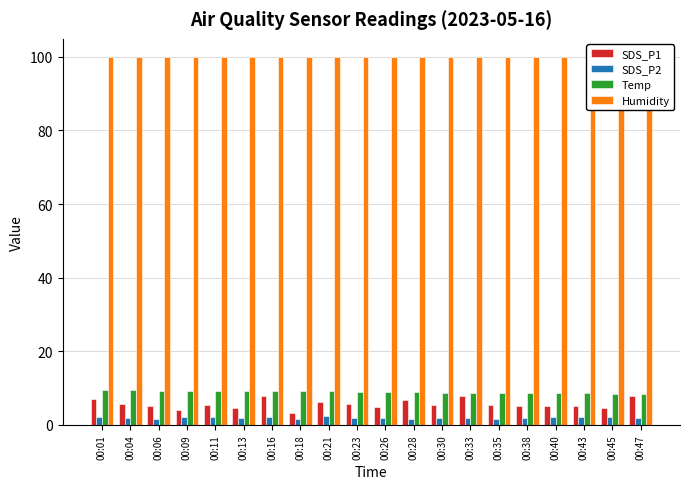

The SDS_P2 series shows 2.1 at 00:16. True or false?

True